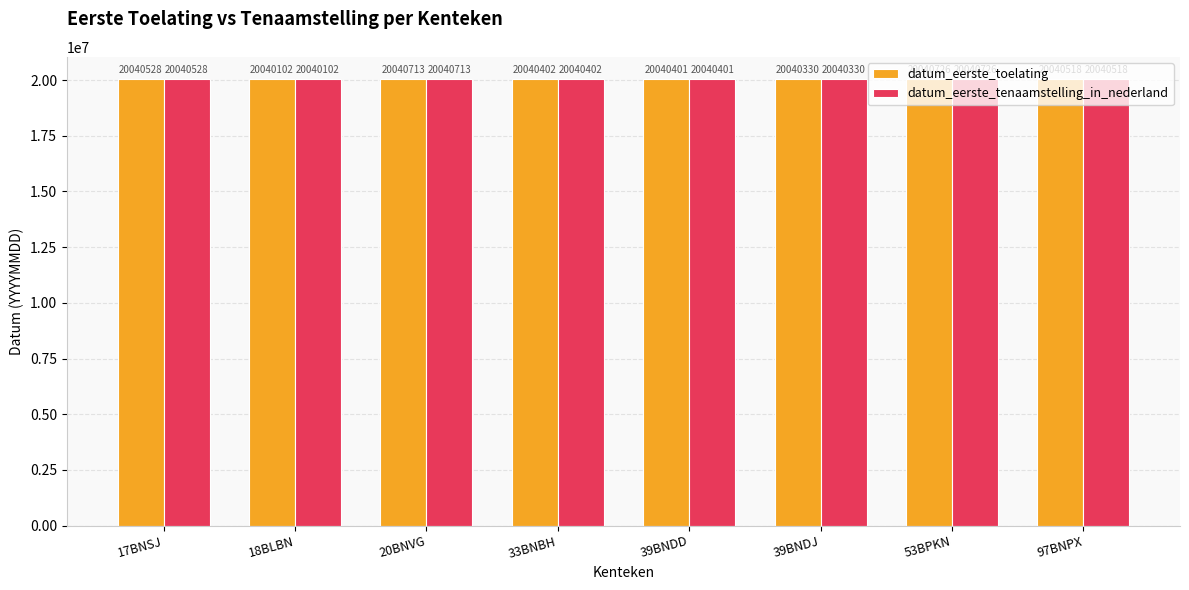

Rank the categories by datum_eerste_toelating value from highest to lowest.

53BPKN, 20BNVG, 17BNSJ, 97BNPX, 33BNBH, 39BNDD, 39BNDJ, 18BLBN